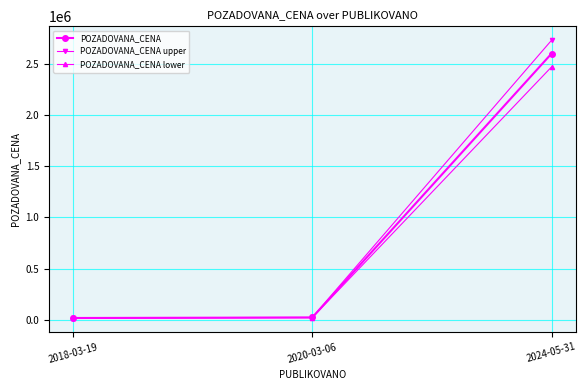

At which label is POZADOVANA_CENA closest to 1309500?

2020-03-06